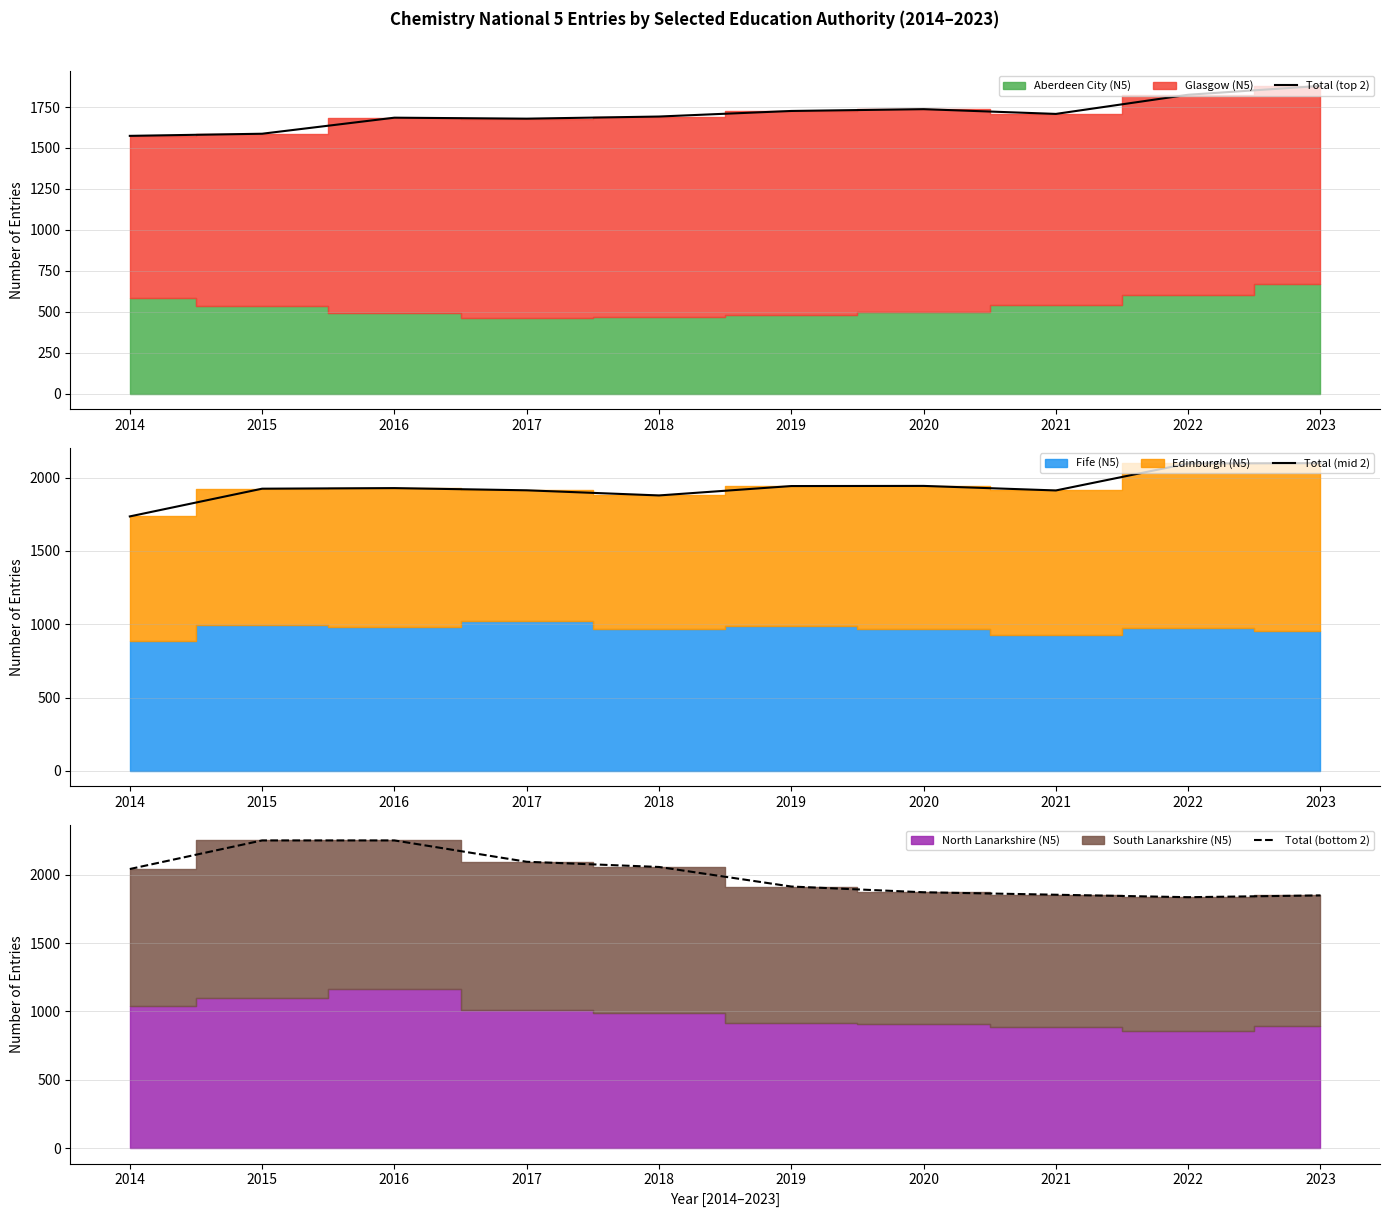

Which category has the highest value in the Total (top 2) series?

2023